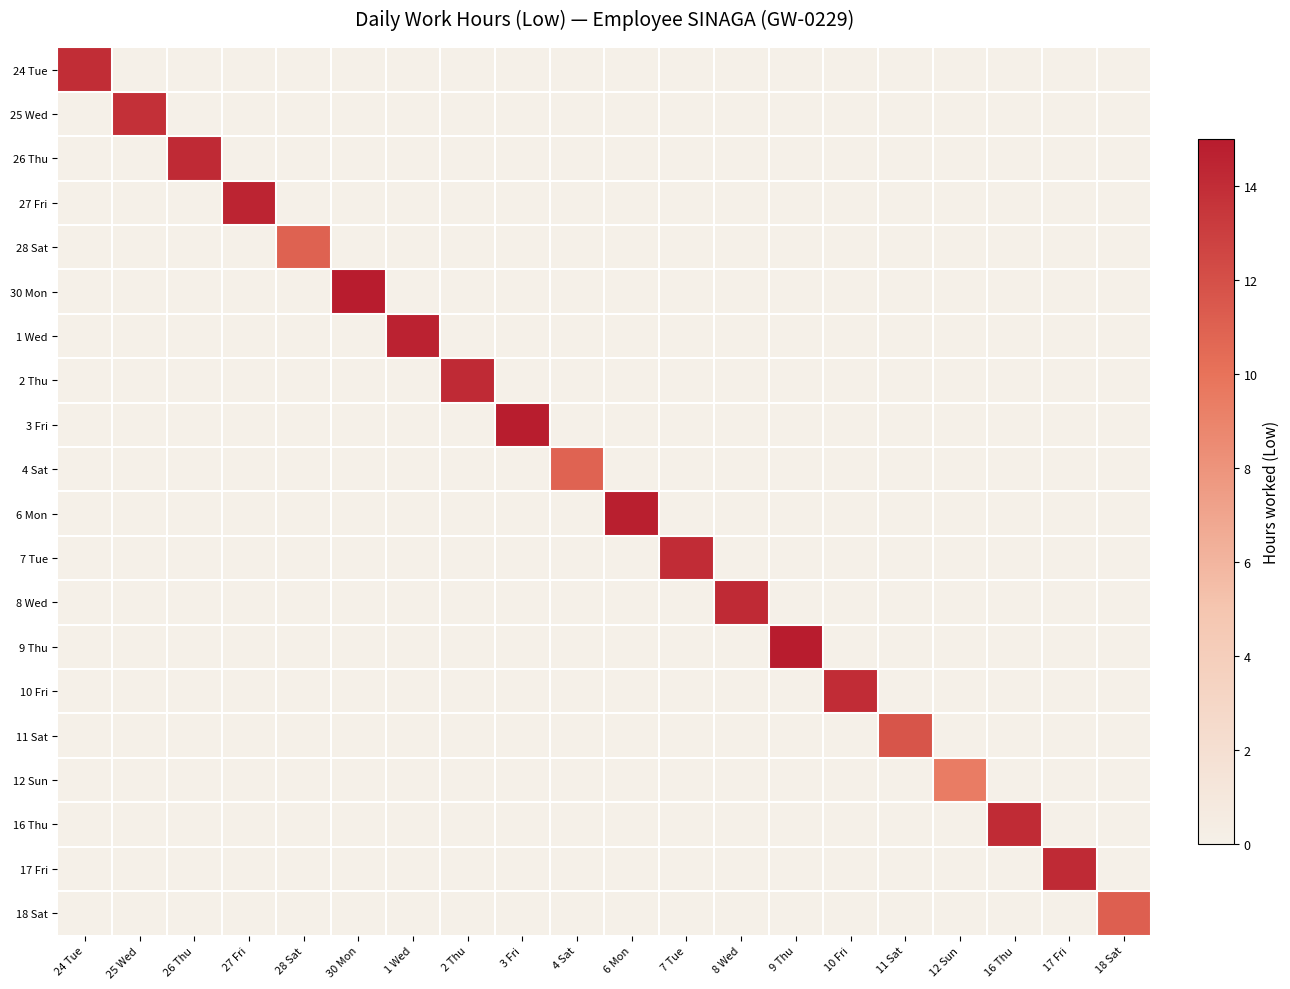

Reading left to right, what are all the values shown in this chart?

24 Tue: 24 Tue=14.0	25 Wed=0.0	26 Thu=0.0	27 Fri=0.0	28 Sat=0.0	30 Mon=0.0	1 Wed=0.0	2 Thu=0.0	3 Fri=0.0	4 Sat=0.0	6 Mon=0.0	7 Tue=0.0	8 Wed=0.0	9 Thu=0.0	10 Fri=0.0	11 Sat=0.0	12 Sun=0.0	16 Thu=0.0	17 Fri=0.0	18 Sat=0.0
25 Wed: 24 Tue=0.0	25 Wed=13.8	26 Thu=0.0	27 Fri=0.0	28 Sat=0.0	30 Mon=0.0	1 Wed=0.0	2 Thu=0.0	3 Fri=0.0	4 Sat=0.0	6 Mon=0.0	7 Tue=0.0	8 Wed=0.0	9 Thu=0.0	10 Fri=0.0	11 Sat=0.0	12 Sun=0.0	16 Thu=0.0	17 Fri=0.0	18 Sat=0.0
26 Thu: 24 Tue=0.0	25 Wed=0.0	26 Thu=14.1	27 Fri=0.0	28 Sat=0.0	30 Mon=0.0	1 Wed=0.0	2 Thu=0.0	3 Fri=0.0	4 Sat=0.0	6 Mon=0.0	7 Tue=0.0	8 Wed=0.0	9 Thu=0.0	10 Fri=0.0	11 Sat=0.0	12 Sun=0.0	16 Thu=0.0	17 Fri=0.0	18 Sat=0.0
27 Fri: 24 Tue=0.0	25 Wed=0.0	26 Thu=0.0	27 Fri=14.5	28 Sat=0.0	30 Mon=0.0	1 Wed=0.0	2 Thu=0.0	3 Fri=0.0	4 Sat=0.0	6 Mon=0.0	7 Tue=0.0	8 Wed=0.0	9 Thu=0.0	10 Fri=0.0	11 Sat=0.0	12 Sun=0.0	16 Thu=0.0	17 Fri=0.0	18 Sat=0.0
28 Sat: 24 Tue=0.0	25 Wed=0.0	26 Thu=0.0	27 Fri=0.0	28 Sat=10.9	30 Mon=0.0	1 Wed=0.0	2 Thu=0.0	3 Fri=0.0	4 Sat=0.0	6 Mon=0.0	7 Tue=0.0	8 Wed=0.0	9 Thu=0.0	10 Fri=0.0	11 Sat=0.0	12 Sun=0.0	16 Thu=0.0	17 Fri=0.0	18 Sat=0.0
30 Mon: 24 Tue=0.0	25 Wed=0.0	26 Thu=0.0	27 Fri=0.0	28 Sat=0.0	30 Mon=15.0	1 Wed=0.0	2 Thu=0.0	3 Fri=0.0	4 Sat=0.0	6 Mon=0.0	7 Tue=0.0	8 Wed=0.0	9 Thu=0.0	10 Fri=0.0	11 Sat=0.0	12 Sun=0.0	16 Thu=0.0	17 Fri=0.0	18 Sat=0.0
1 Wed: 24 Tue=0.0	25 Wed=0.0	26 Thu=0.0	27 Fri=0.0	28 Sat=0.0	30 Mon=0.0	1 Wed=14.6	2 Thu=0.0	3 Fri=0.0	4 Sat=0.0	6 Mon=0.0	7 Tue=0.0	8 Wed=0.0	9 Thu=0.0	10 Fri=0.0	11 Sat=0.0	12 Sun=0.0	16 Thu=0.0	17 Fri=0.0	18 Sat=0.0
2 Thu: 24 Tue=0.0	25 Wed=0.0	26 Thu=0.0	27 Fri=0.0	28 Sat=0.0	30 Mon=0.0	1 Wed=0.0	2 Thu=14.2	3 Fri=0.0	4 Sat=0.0	6 Mon=0.0	7 Tue=0.0	8 Wed=0.0	9 Thu=0.0	10 Fri=0.0	11 Sat=0.0	12 Sun=0.0	16 Thu=0.0	17 Fri=0.0	18 Sat=0.0
3 Fri: 24 Tue=0.0	25 Wed=0.0	26 Thu=0.0	27 Fri=0.0	28 Sat=0.0	30 Mon=0.0	1 Wed=0.0	2 Thu=0.0	3 Fri=14.9	4 Sat=0.0	6 Mon=0.0	7 Tue=0.0	8 Wed=0.0	9 Thu=0.0	10 Fri=0.0	11 Sat=0.0	12 Sun=0.0	16 Thu=0.0	17 Fri=0.0	18 Sat=0.0
4 Sat: 24 Tue=0.0	25 Wed=0.0	26 Thu=0.0	27 Fri=0.0	28 Sat=0.0	30 Mon=0.0	1 Wed=0.0	2 Thu=0.0	3 Fri=0.0	4 Sat=10.9	6 Mon=0.0	7 Tue=0.0	8 Wed=0.0	9 Thu=0.0	10 Fri=0.0	11 Sat=0.0	12 Sun=0.0	16 Thu=0.0	17 Fri=0.0	18 Sat=0.0
6 Mon: 24 Tue=0.0	25 Wed=0.0	26 Thu=0.0	27 Fri=0.0	28 Sat=0.0	30 Mon=0.0	1 Wed=0.0	2 Thu=0.0	3 Fri=0.0	4 Sat=0.0	6 Mon=14.8	7 Tue=0.0	8 Wed=0.0	9 Thu=0.0	10 Fri=0.0	11 Sat=0.0	12 Sun=0.0	16 Thu=0.0	17 Fri=0.0	18 Sat=0.0
7 Tue: 24 Tue=0.0	25 Wed=0.0	26 Thu=0.0	27 Fri=0.0	28 Sat=0.0	30 Mon=0.0	1 Wed=0.0	2 Thu=0.0	3 Fri=0.0	4 Sat=0.0	6 Mon=0.0	7 Tue=14.1	8 Wed=0.0	9 Thu=0.0	10 Fri=0.0	11 Sat=0.0	12 Sun=0.0	16 Thu=0.0	17 Fri=0.0	18 Sat=0.0
8 Wed: 24 Tue=0.0	25 Wed=0.0	26 Thu=0.0	27 Fri=0.0	28 Sat=0.0	30 Mon=0.0	1 Wed=0.0	2 Thu=0.0	3 Fri=0.0	4 Sat=0.0	6 Mon=0.0	7 Tue=0.0	8 Wed=14.2	9 Thu=0.0	10 Fri=0.0	11 Sat=0.0	12 Sun=0.0	16 Thu=0.0	17 Fri=0.0	18 Sat=0.0
9 Thu: 24 Tue=0.0	25 Wed=0.0	26 Thu=0.0	27 Fri=0.0	28 Sat=0.0	30 Mon=0.0	1 Wed=0.0	2 Thu=0.0	3 Fri=0.0	4 Sat=0.0	6 Mon=0.0	7 Tue=0.0	8 Wed=0.0	9 Thu=15.0	10 Fri=0.0	11 Sat=0.0	12 Sun=0.0	16 Thu=0.0	17 Fri=0.0	18 Sat=0.0
10 Fri: 24 Tue=0.0	25 Wed=0.0	26 Thu=0.0	27 Fri=0.0	28 Sat=0.0	30 Mon=0.0	1 Wed=0.0	2 Thu=0.0	3 Fri=0.0	4 Sat=0.0	6 Mon=0.0	7 Tue=0.0	8 Wed=0.0	9 Thu=0.0	10 Fri=14.0	11 Sat=0.0	12 Sun=0.0	16 Thu=0.0	17 Fri=0.0	18 Sat=0.0
11 Sat: 24 Tue=0.0	25 Wed=0.0	26 Thu=0.0	27 Fri=0.0	28 Sat=0.0	30 Mon=0.0	1 Wed=0.0	2 Thu=0.0	3 Fri=0.0	4 Sat=0.0	6 Mon=0.0	7 Tue=0.0	8 Wed=0.0	9 Thu=0.0	10 Fri=0.0	11 Sat=11.7	12 Sun=0.0	16 Thu=0.0	17 Fri=0.0	18 Sat=0.0
12 Sun: 24 Tue=0.0	25 Wed=0.0	26 Thu=0.0	27 Fri=0.0	28 Sat=0.0	30 Mon=0.0	1 Wed=0.0	2 Thu=0.0	3 Fri=0.0	4 Sat=0.0	6 Mon=0.0	7 Tue=0.0	8 Wed=0.0	9 Thu=0.0	10 Fri=0.0	11 Sat=0.0	12 Sun=9.4	16 Thu=0.0	17 Fri=0.0	18 Sat=0.0
16 Thu: 24 Tue=0.0	25 Wed=0.0	26 Thu=0.0	27 Fri=0.0	28 Sat=0.0	30 Mon=0.0	1 Wed=0.0	2 Thu=0.0	3 Fri=0.0	4 Sat=0.0	6 Mon=0.0	7 Tue=0.0	8 Wed=0.0	9 Thu=0.0	10 Fri=0.0	11 Sat=0.0	12 Sun=0.0	16 Thu=14.1	17 Fri=0.0	18 Sat=0.0
17 Fri: 24 Tue=0.0	25 Wed=0.0	26 Thu=0.0	27 Fri=0.0	28 Sat=0.0	30 Mon=0.0	1 Wed=0.0	2 Thu=0.0	3 Fri=0.0	4 Sat=0.0	6 Mon=0.0	7 Tue=0.0	8 Wed=0.0	9 Thu=0.0	10 Fri=0.0	11 Sat=0.0	12 Sun=0.0	16 Thu=0.0	17 Fri=14.2	18 Sat=0.0
18 Sat: 24 Tue=0.0	25 Wed=0.0	26 Thu=0.0	27 Fri=0.0	28 Sat=0.0	30 Mon=0.0	1 Wed=0.0	2 Thu=0.0	3 Fri=0.0	4 Sat=0.0	6 Mon=0.0	7 Tue=0.0	8 Wed=0.0	9 Thu=0.0	10 Fri=0.0	11 Sat=0.0	12 Sun=0.0	16 Thu=0.0	17 Fri=0.0	18 Sat=11.1